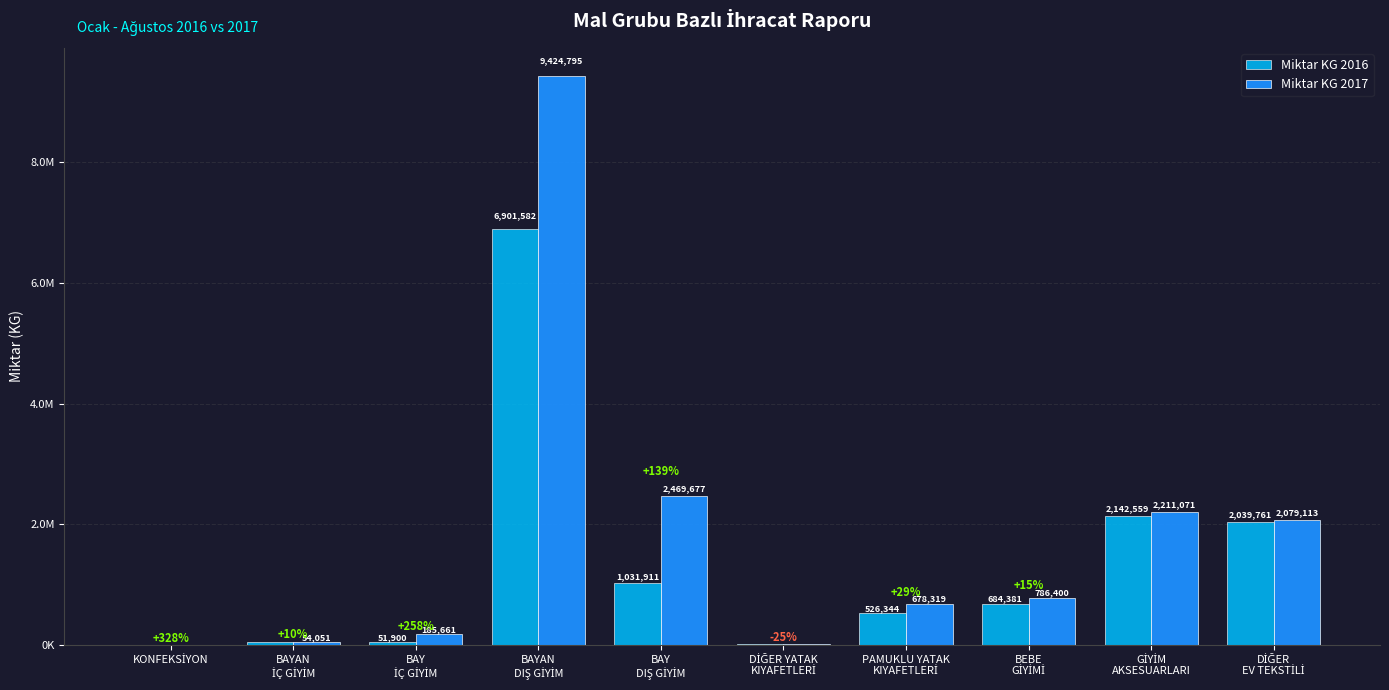

At GİYİM
AKSESUARLARI, list the series in order from smallest to largest.

Miktar KG 2016, Miktar KG 2017